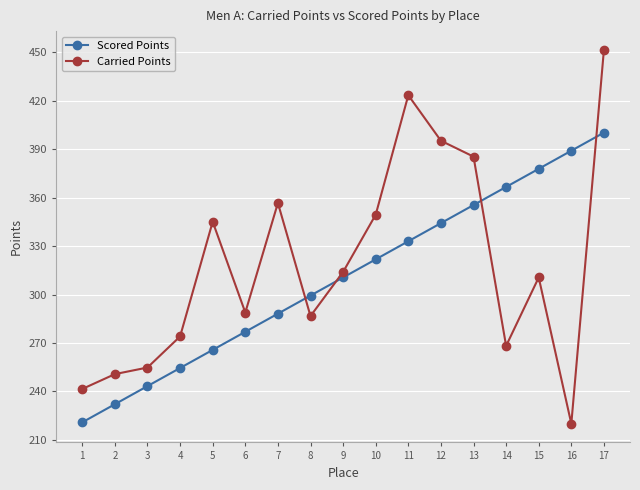

At which category is the sum across all series the highest?

17